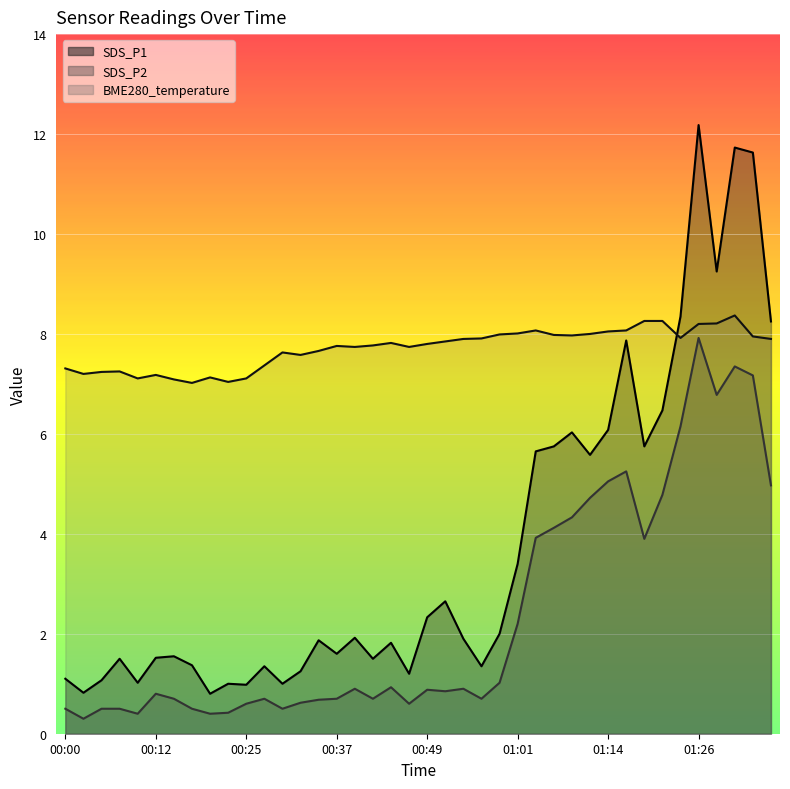

How many values in the SDS_P1 series are below 1?

3